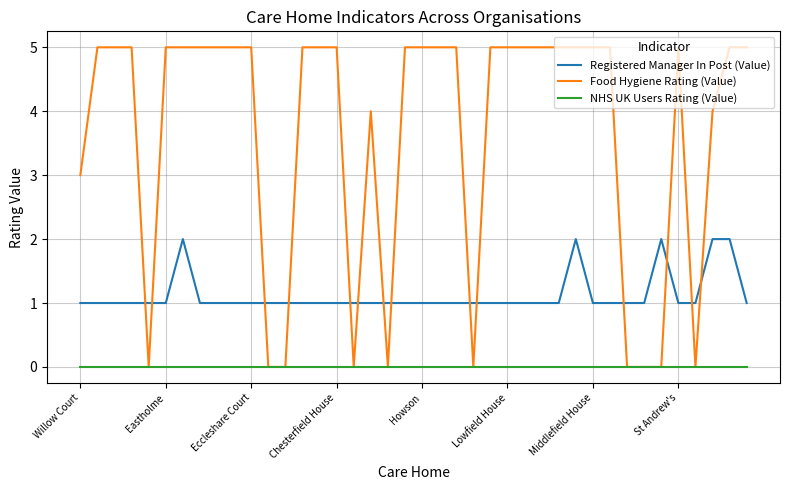

Does the chart display data point markers on the line(s)?

No